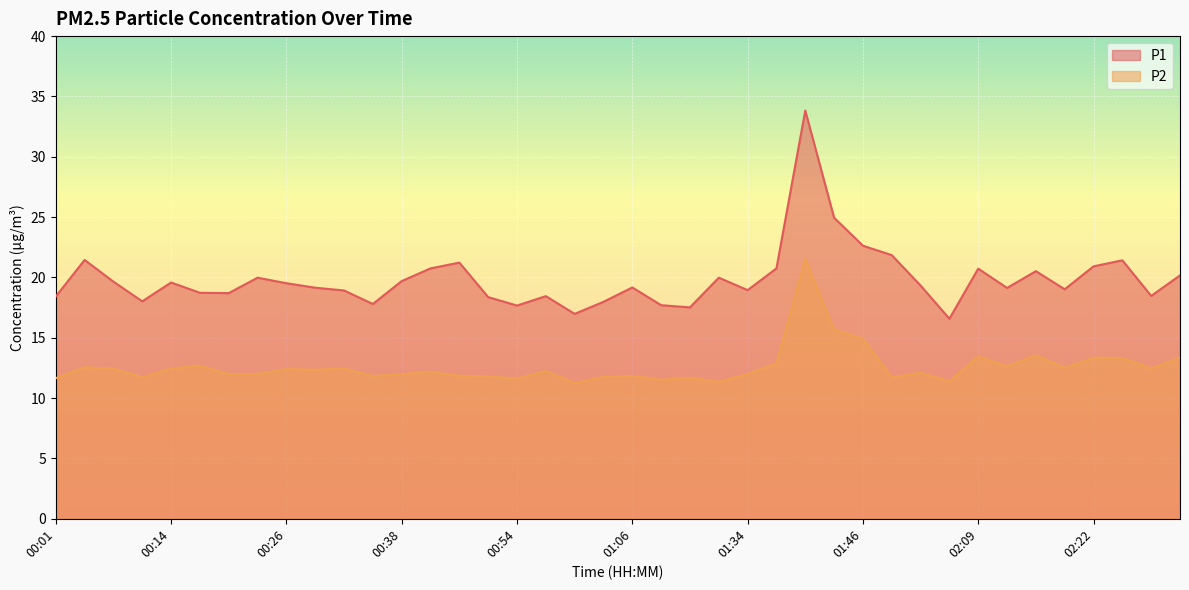

What is the difference between the highest and lowest values at 00:54?

6.1